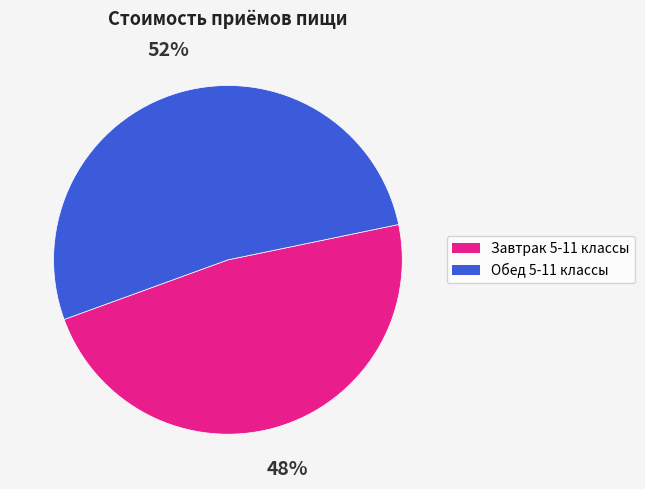

Is it true that Обед 5-11 классы is 52% of the pie?

True